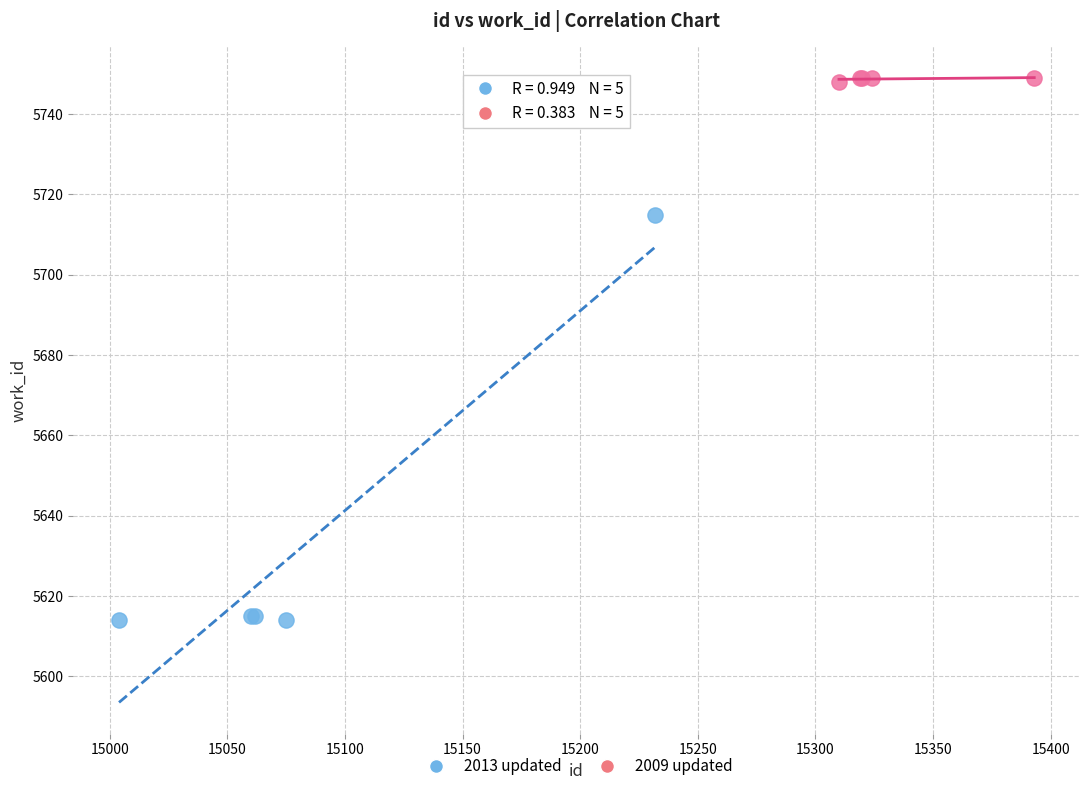

Which series has the widest spread of Y values?

2013 updated